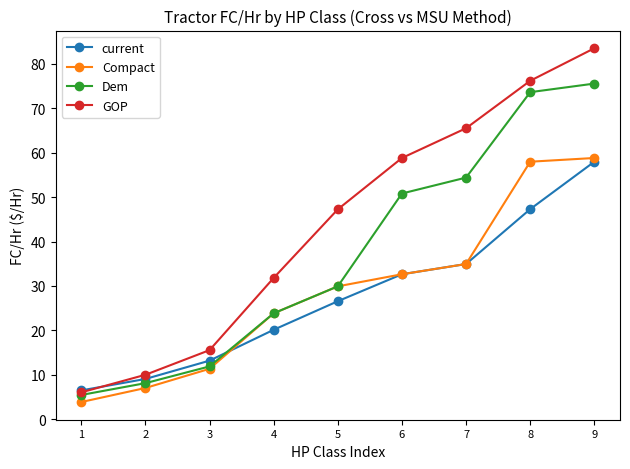

What is the difference between the second highest and second lowest values in the GOP series?

66.1